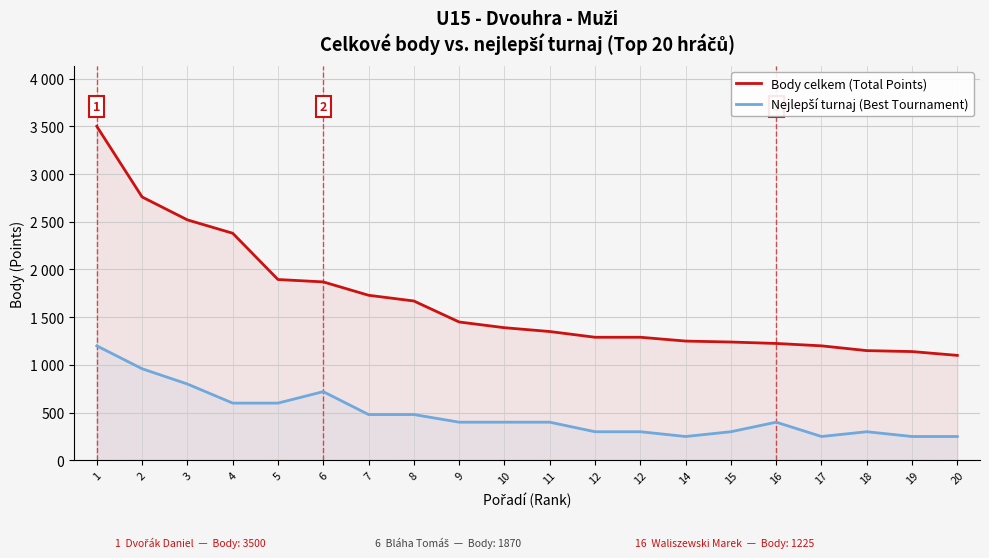

True or false: Body celkem (Total Points) and Nejlepší turnaj (Best Tournament) cross at least once.

False